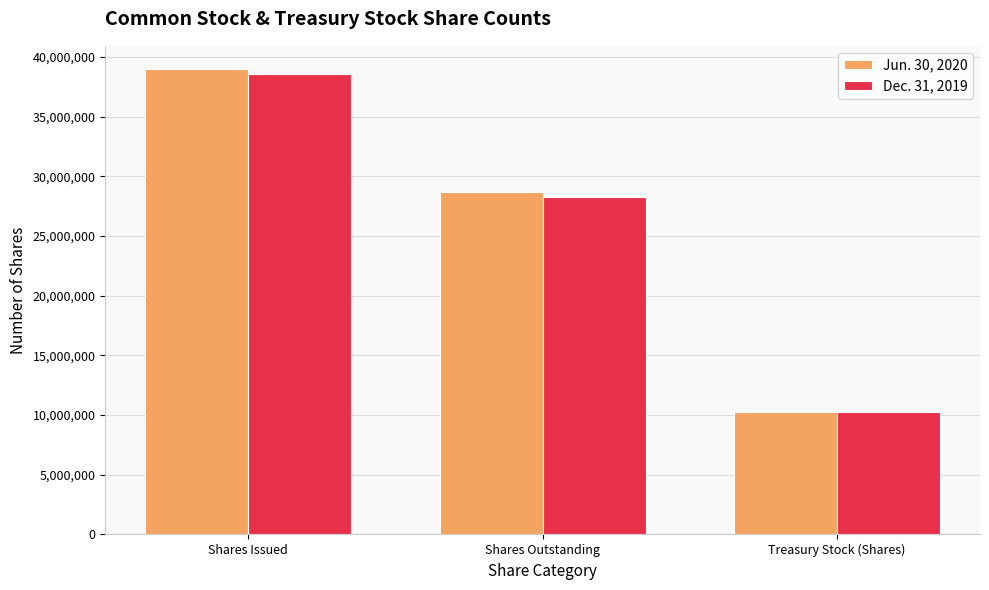

The value of Dec. 31, 2019 at Shares Outstanding is 28290737. True or false?

True